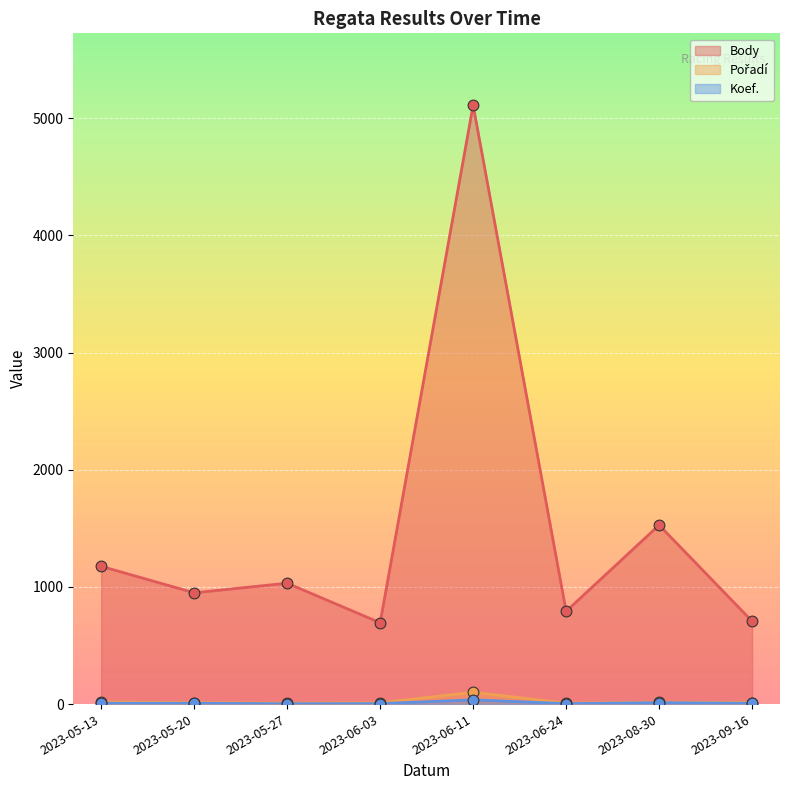

Is the value of Koef. at 2023-08-30 greater than the value of Pořadí at 2023-06-03?

Yes